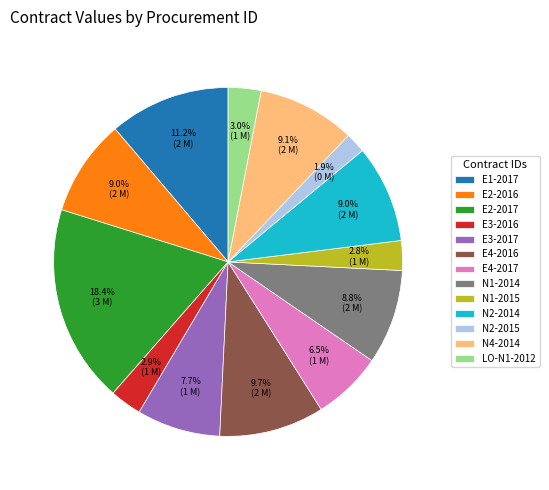

What is the ratio of the value at N1-2015 to the value at E4-2017?

0.4